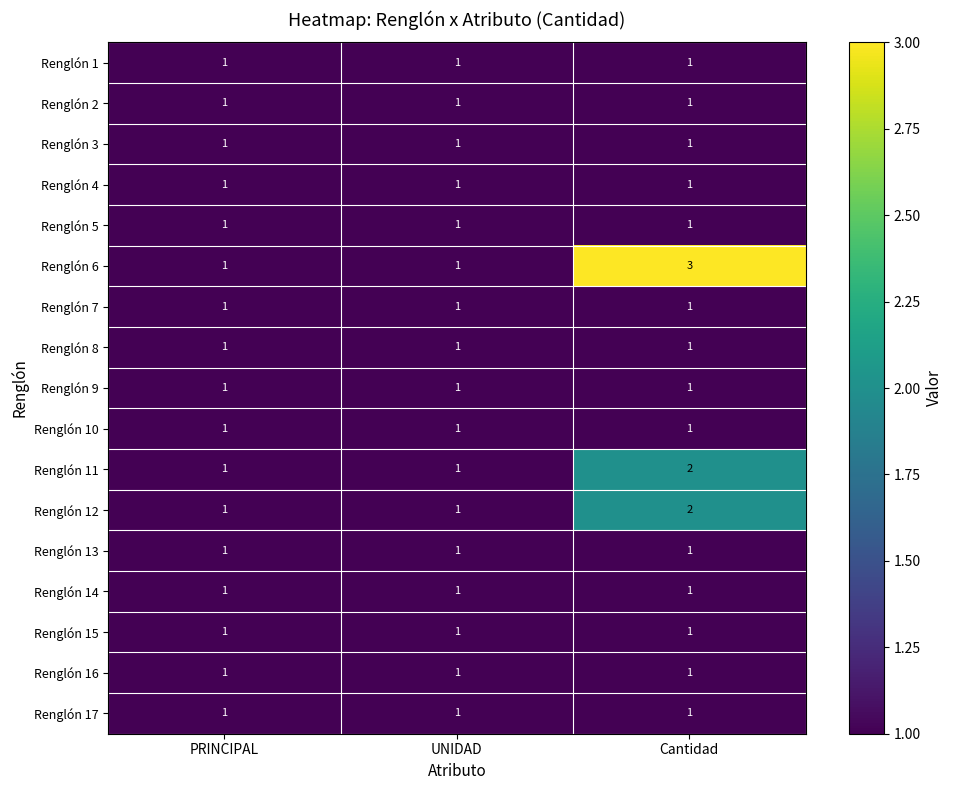

Which series has the largest range (max minus min)?

Renglón 6